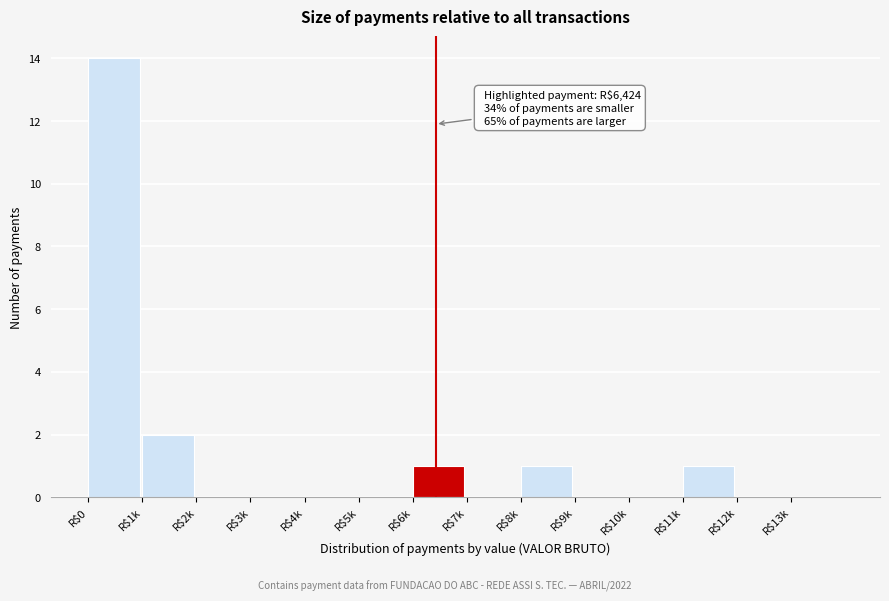

What is the sum of all values?

19